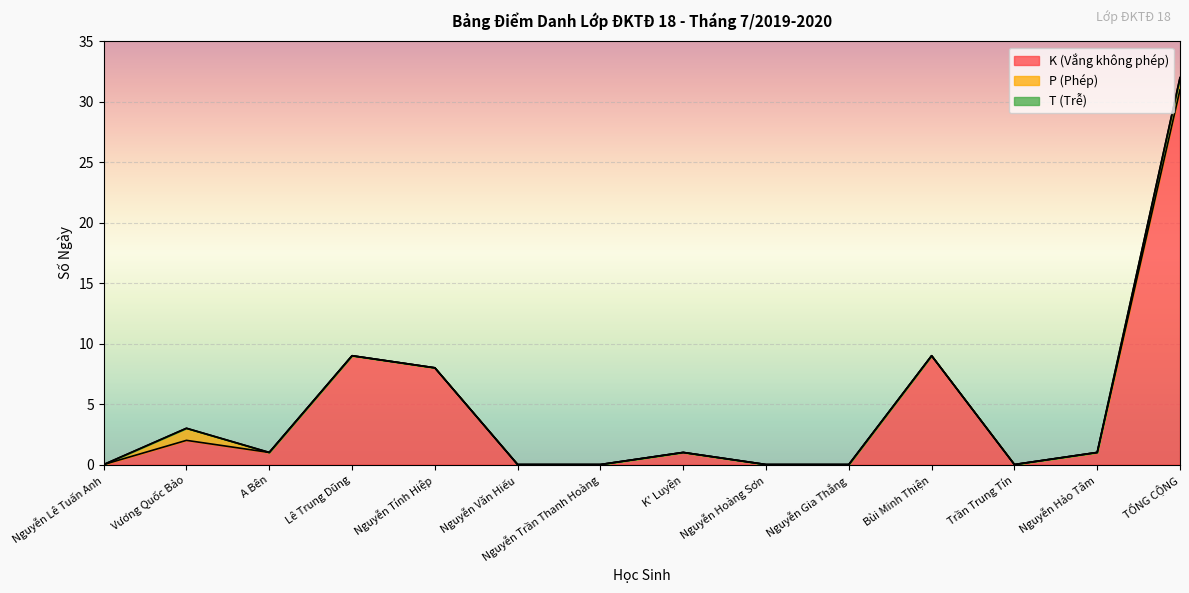

What is the label of the 10th point from the right?

Nguyễn Tính Hiệp